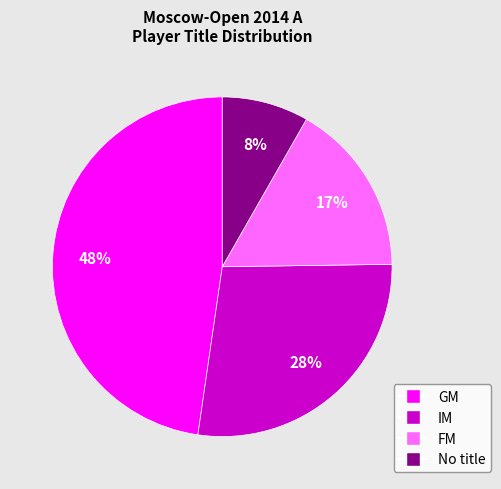

Is there any slice that represents more than half of the pie?

No